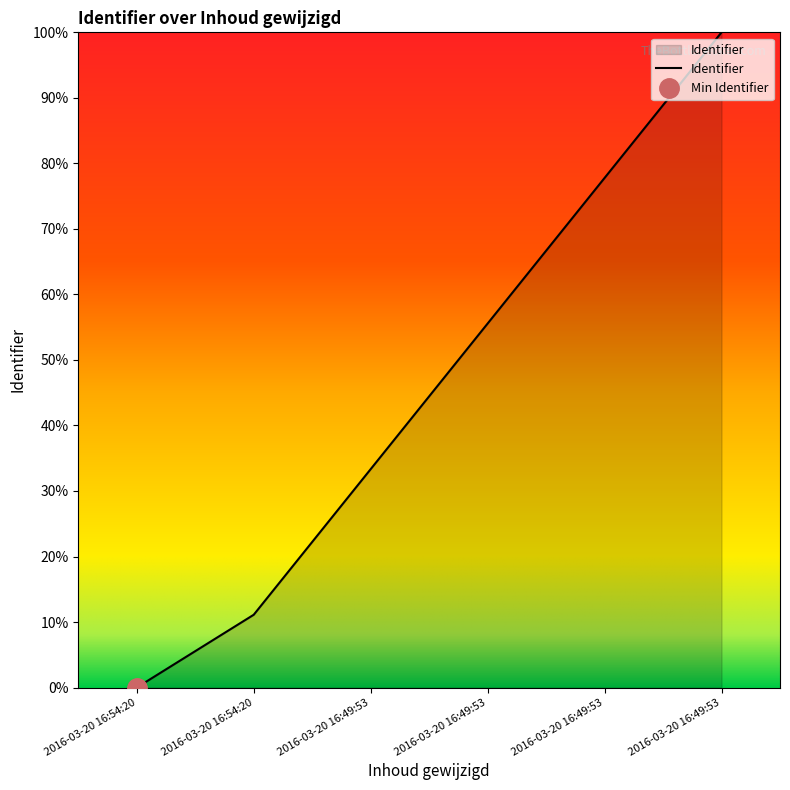

What is the maximum value shown in the chart?

100.0